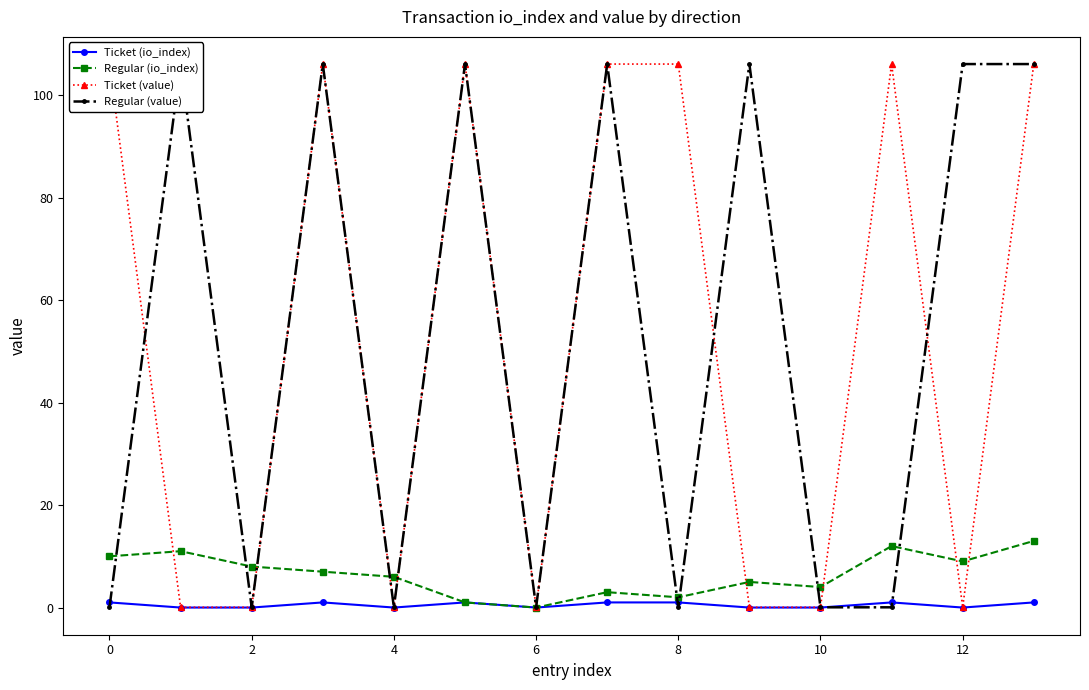

What is the maximum value for Regular (io_index)?

13